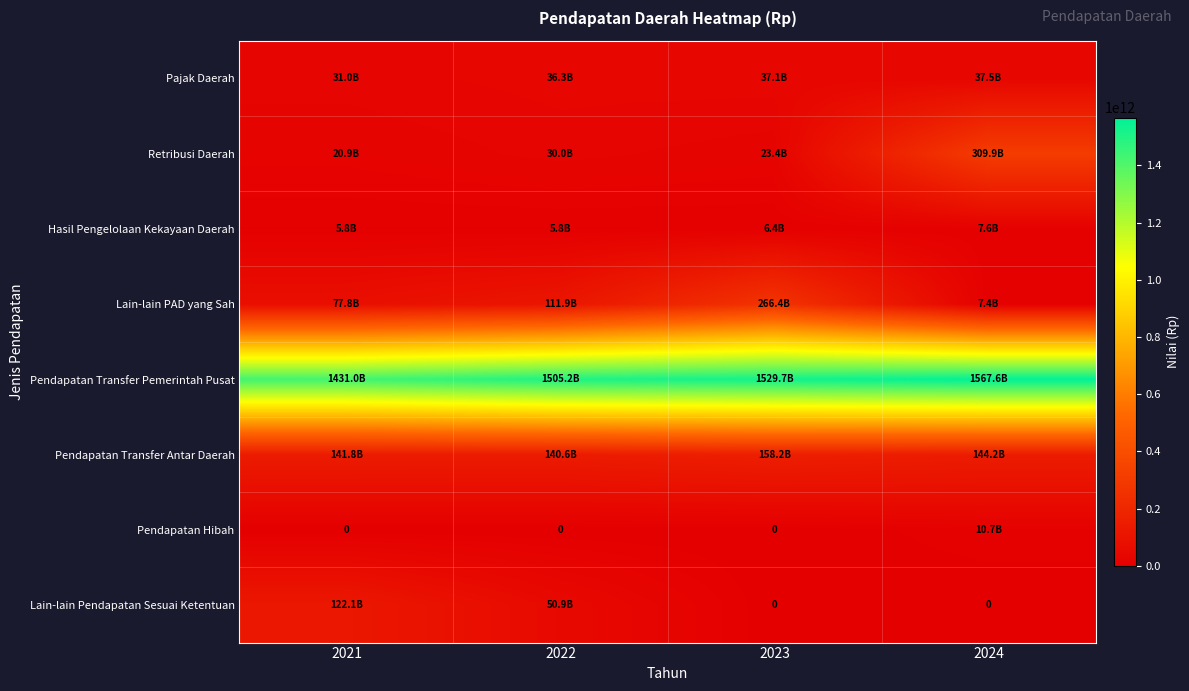

Rank the series by their maximum value, from lowest to highest.

Hasil Pengelolaan Kekayaan Daerah, Pendapatan Hibah, Pajak Daerah, Lain-lain Pendapatan Sesuai Ketentuan, Pendapatan Transfer Antar Daerah, Lain-lain PAD yang Sah, Retribusi Daerah, Pendapatan Transfer Pemerintah Pusat